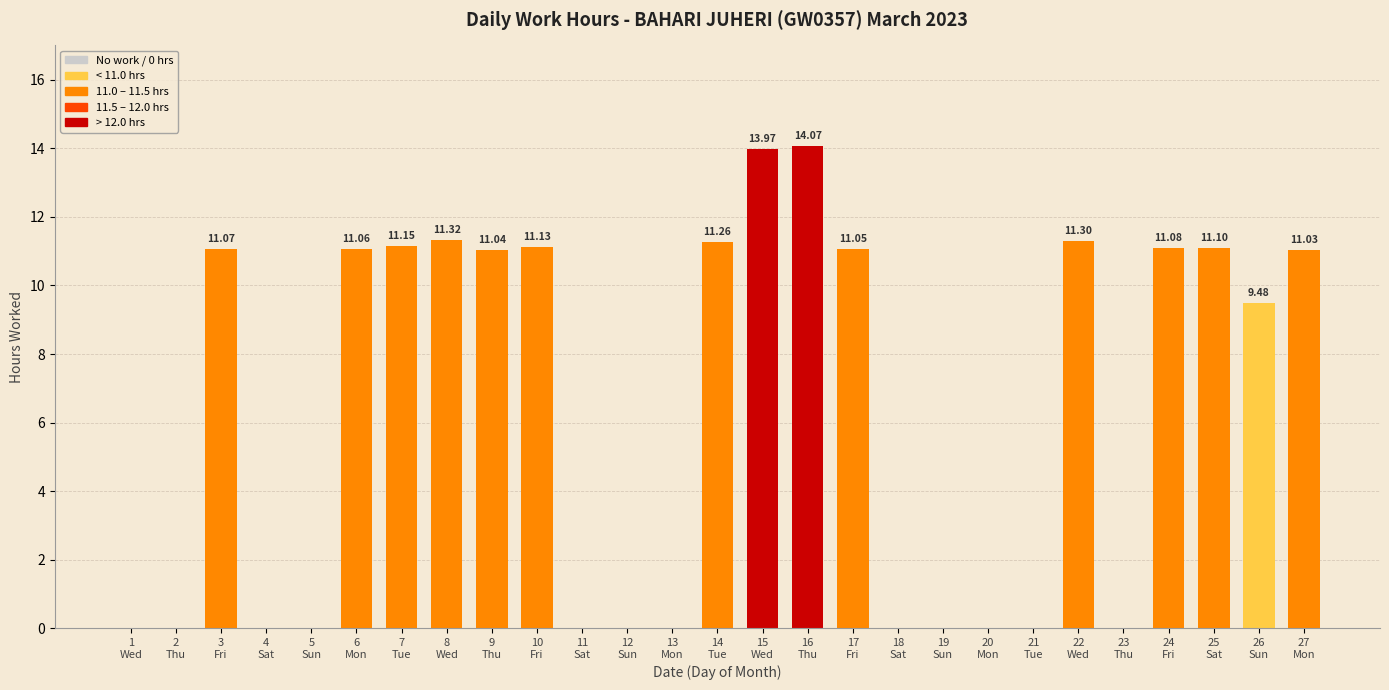

What is the sum of all values?

171.1